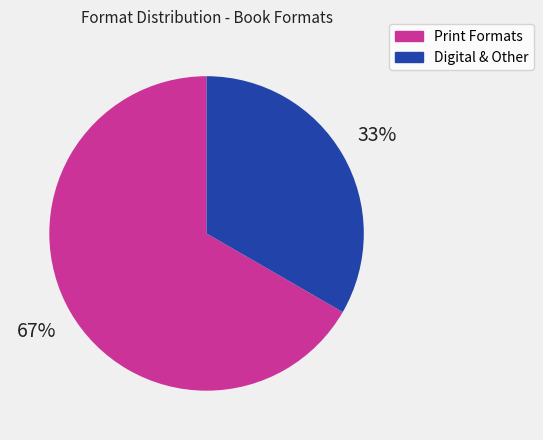

Which slice represents more than half of the pie?

Print Formats